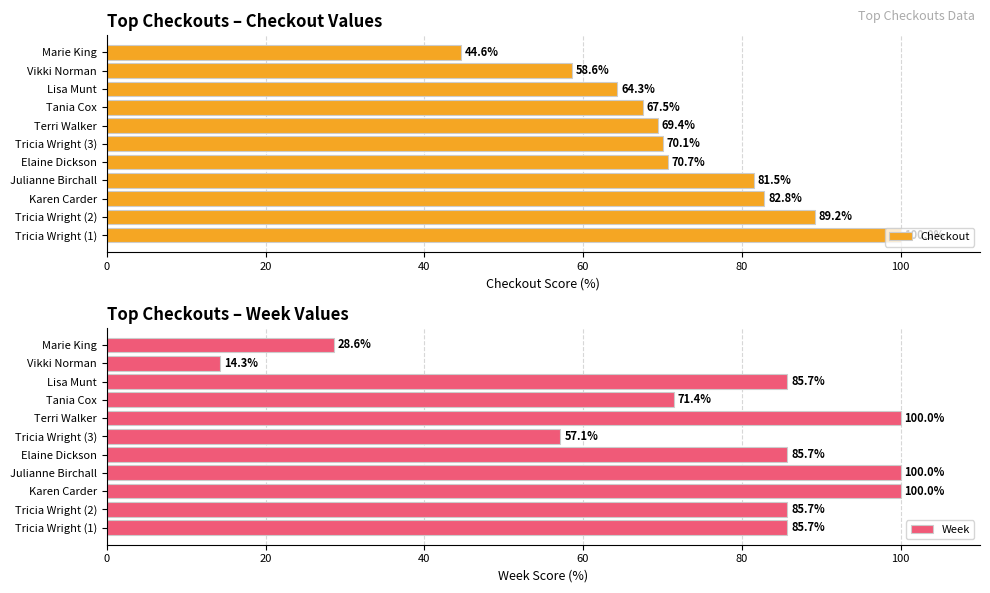

What is the difference between the second highest and minimum values in the Week series?

85.7